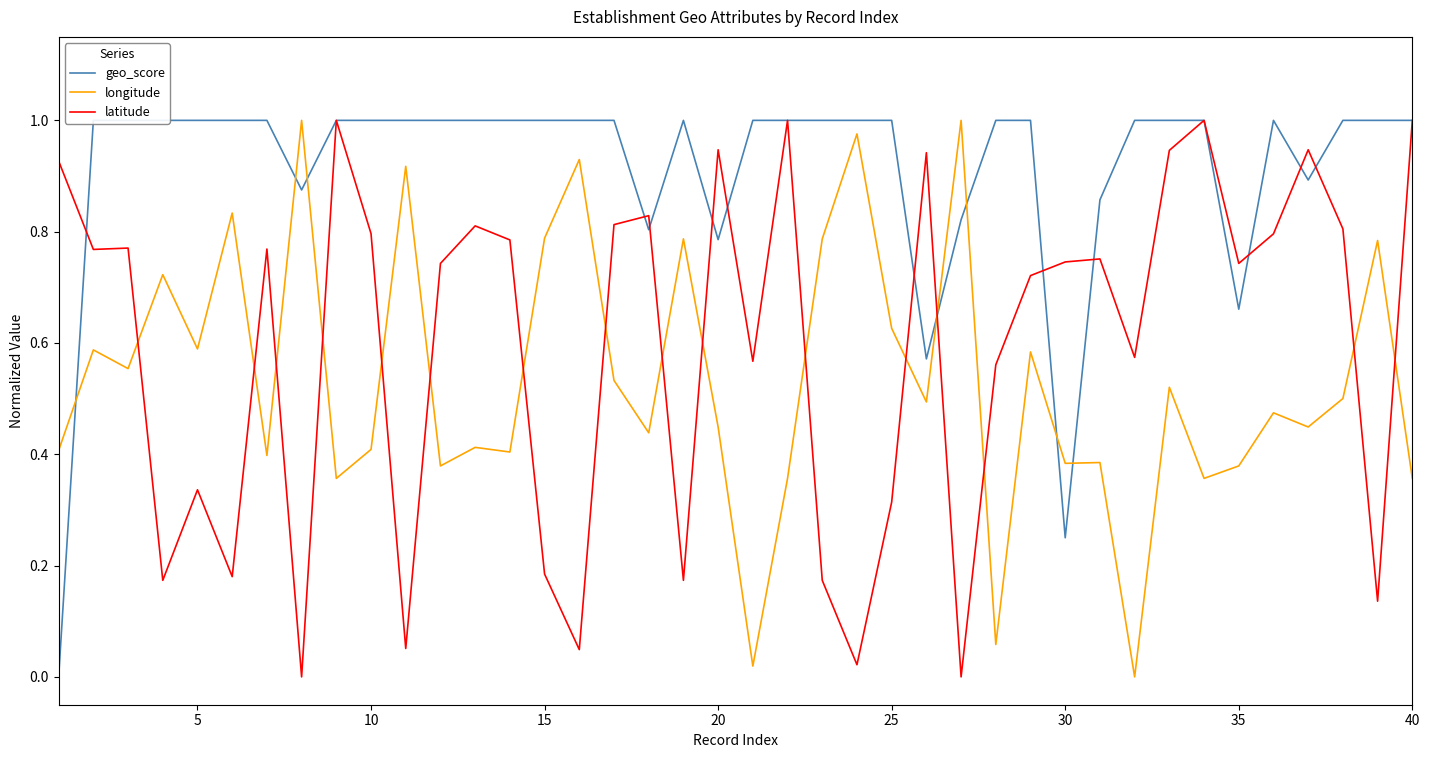

In latitude, how many points are lower than both neighbors (excluding endpoints)?

13